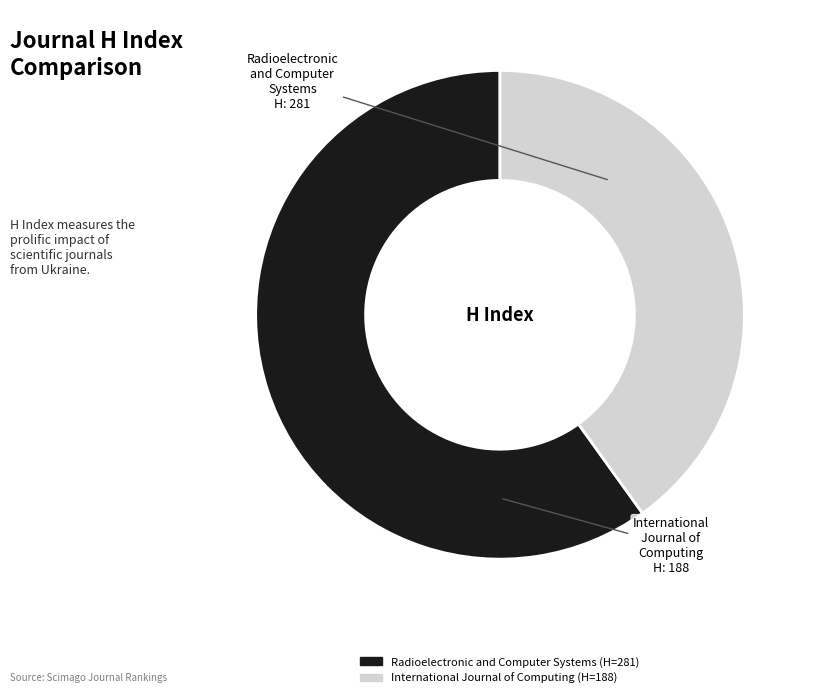

Do International Journal of Computing and Radioelectronic and Computer Systems together represent more than half of the pie?

Yes